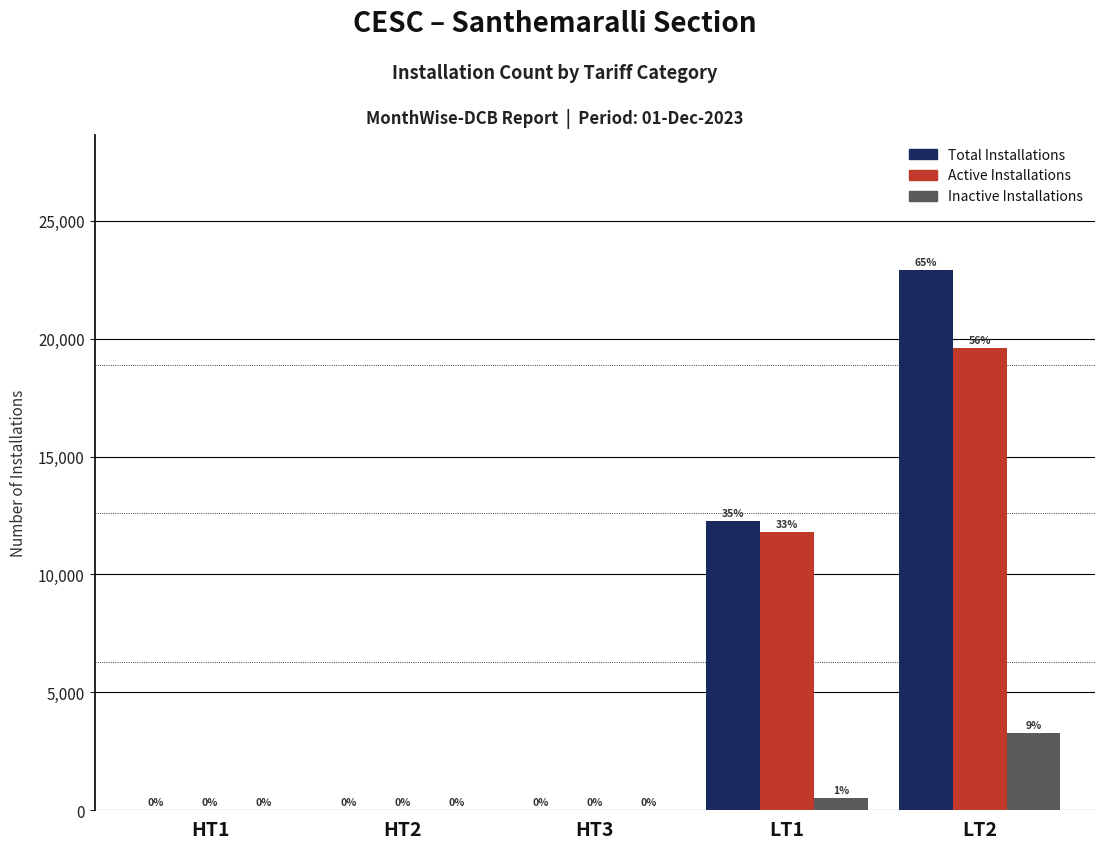

Reading left to right, list all the values displayed in this chart.

Total Installations: HT1=2	HT2=13	HT3=1	LT1=12287	LT2=22902
Active Installations: HT1=2	HT2=10	HT3=1	LT1=11782	LT2=19613
Inactive Installations: HT1=0	HT2=3	HT3=0	LT1=505	LT2=3289